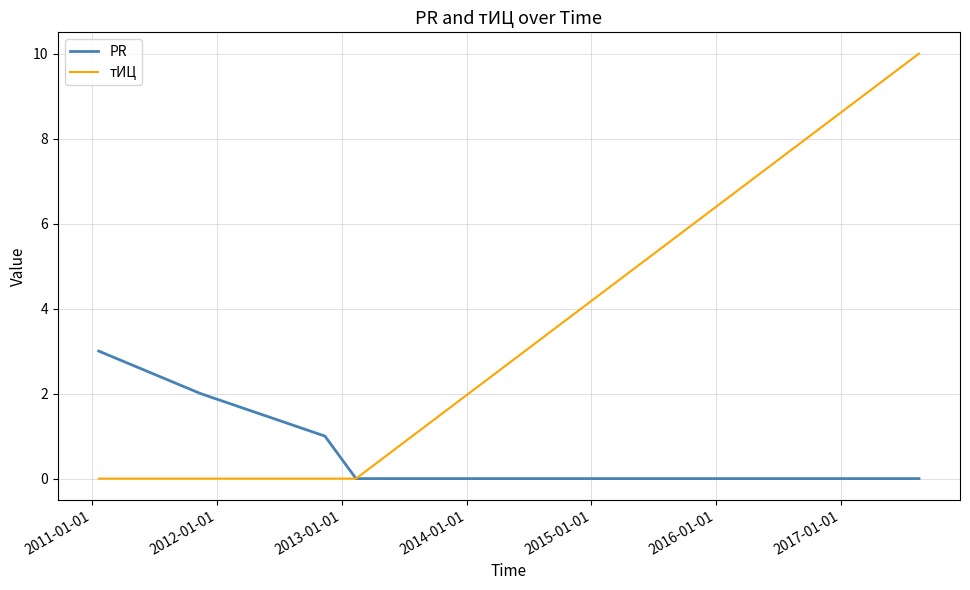

Rank the series by their maximum value, from lowest to highest.

PR, тИЦ